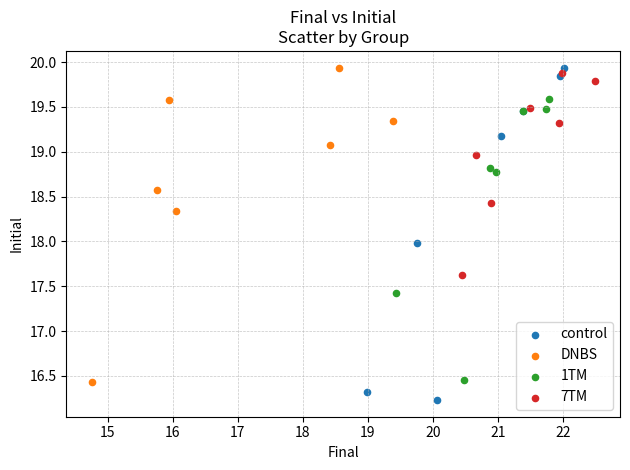

Which series contains the lowest Y value?

control